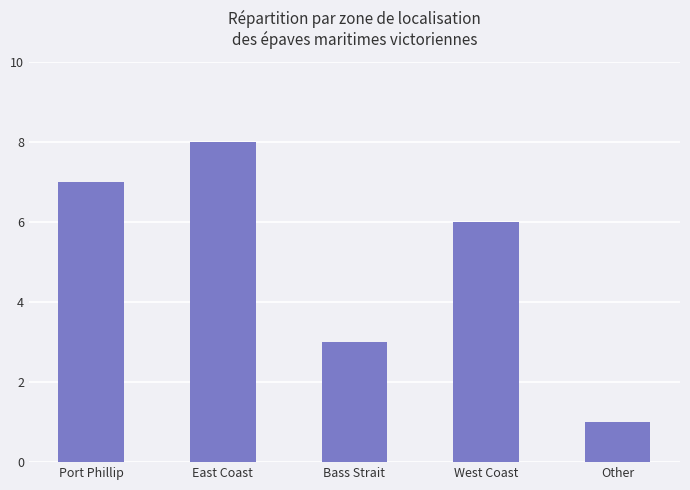

Is it true that the value at East Coast is 11?

False